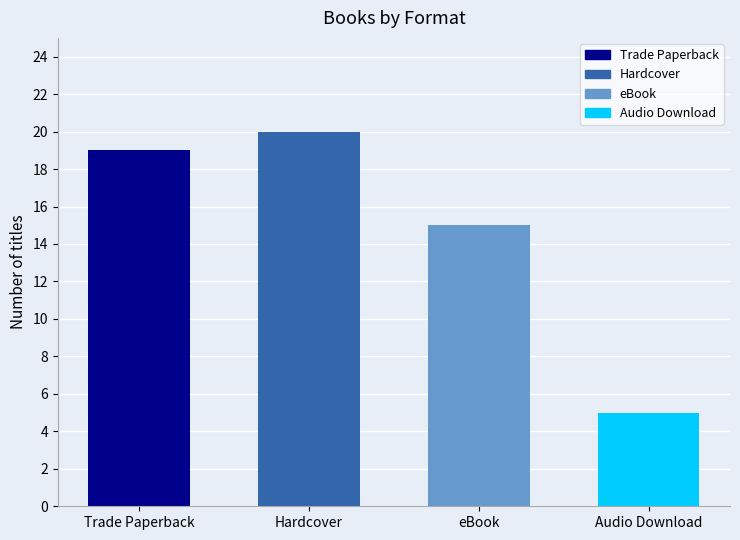

List the labels in order of value, smallest first.

Audio Download, eBook, Trade Paperback, Hardcover